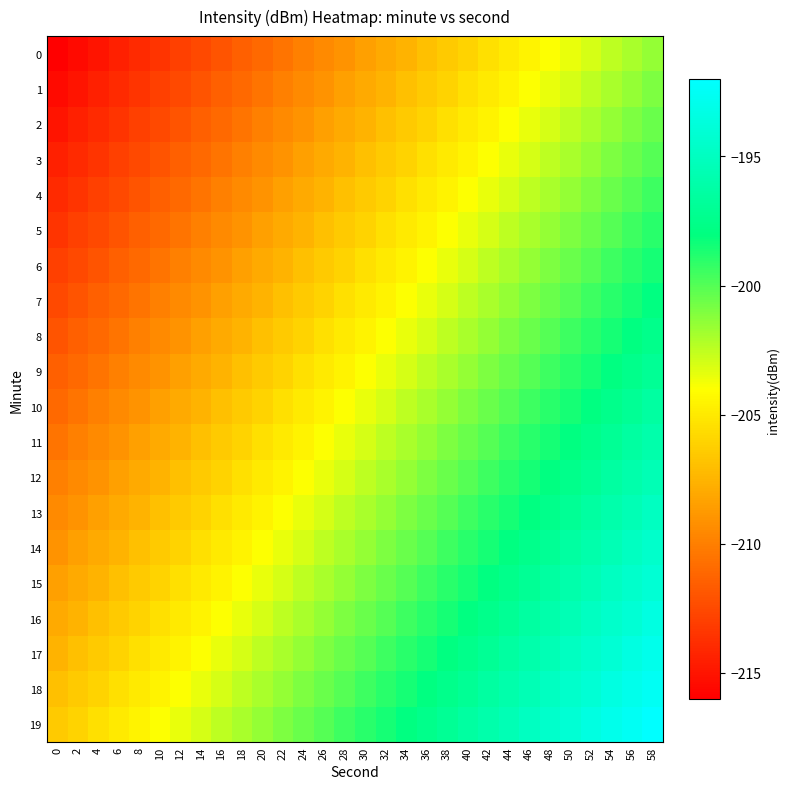

At which category is the sum across all series the highest?

58